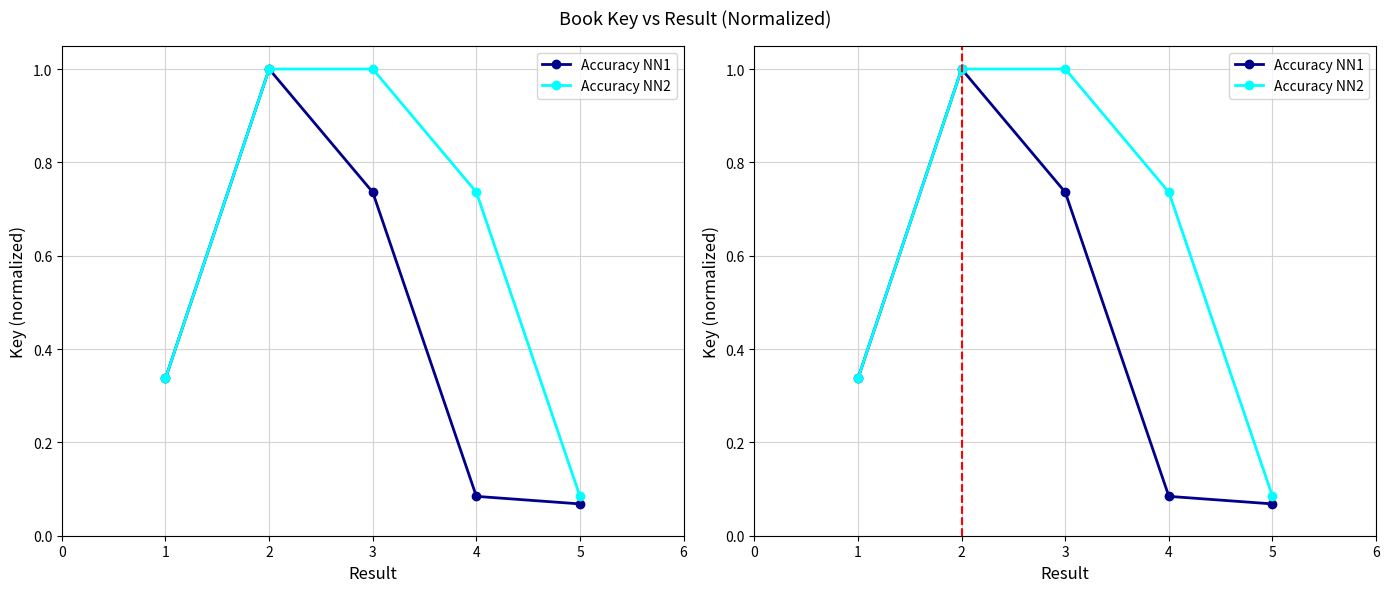

Is the value of Accuracy NN1 at 3 greater than the value of Accuracy NN2 at 1?

Yes